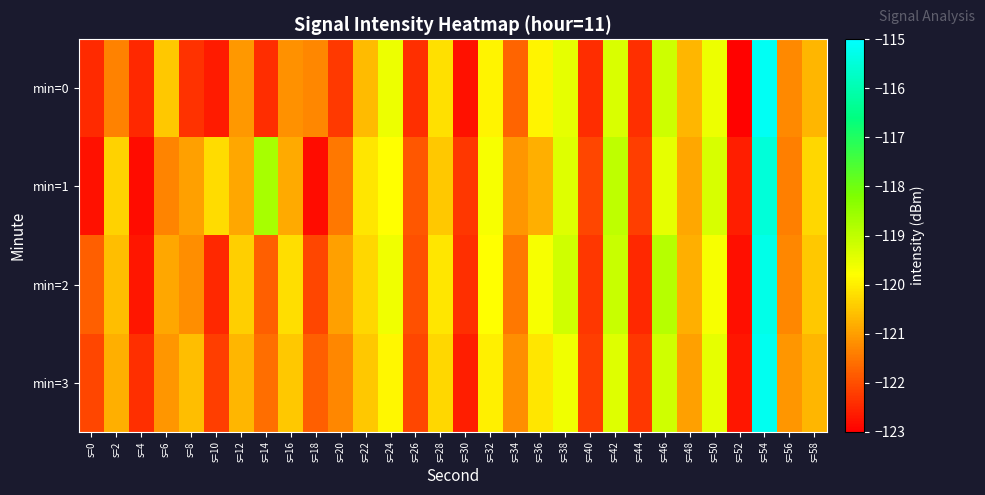

Which has a higher value, s=48 or s=46?

s=46